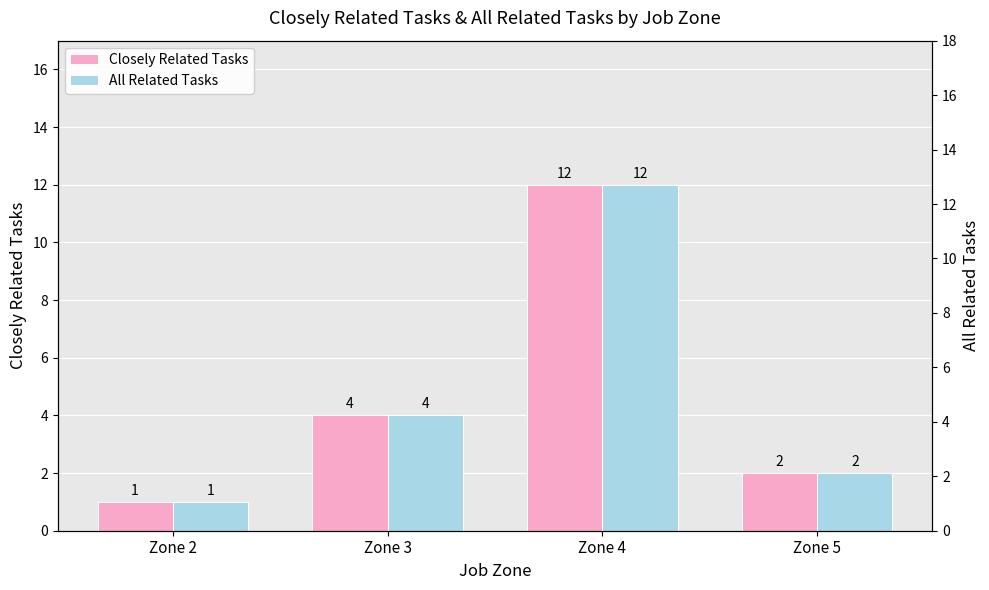

What is the total value across all series at Zone 5?

4